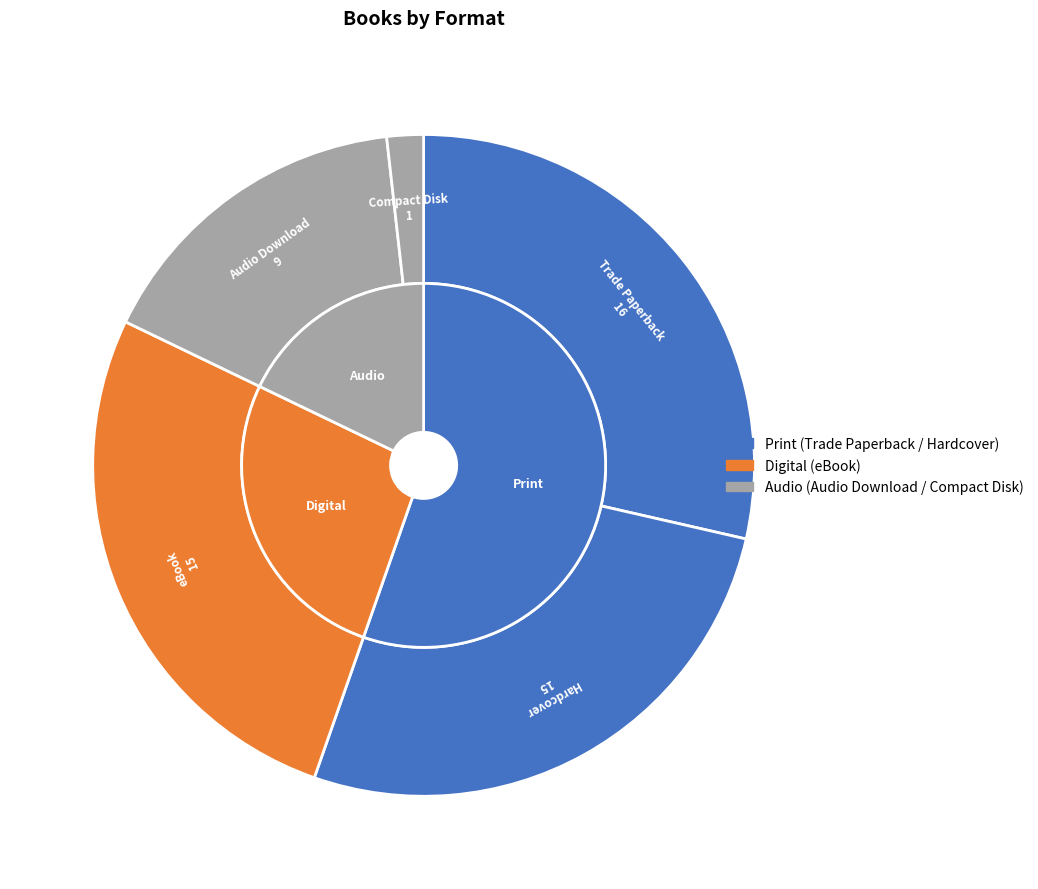

Rank the categories by value from highest to lowest.

Trade Paperback, Hardcover, eBook, Audio Download, Compact Disk